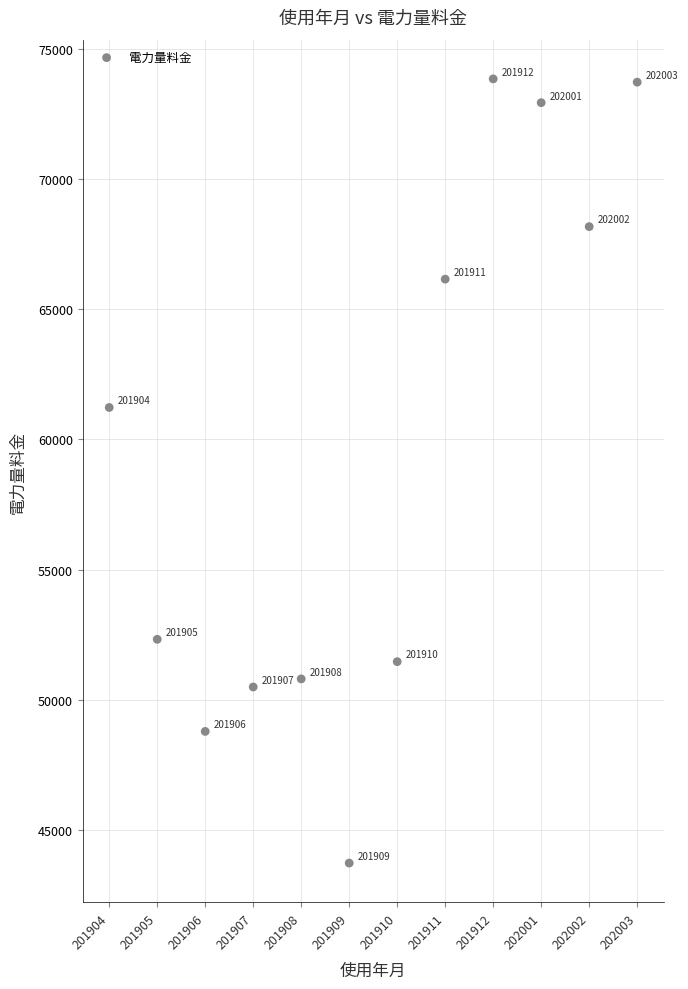

What is the range of Y values (max minus min)?

30095.0